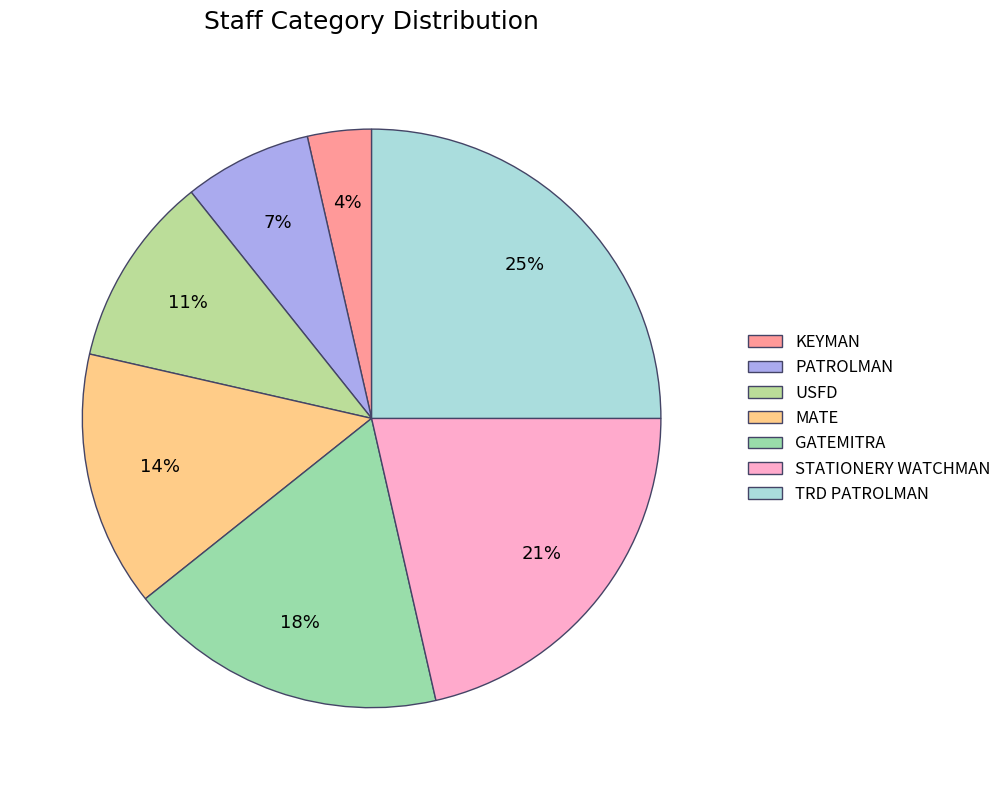

To the nearest percent, what is the combined percentage of GATEMITRA and TRD PATROLMAN?

43%